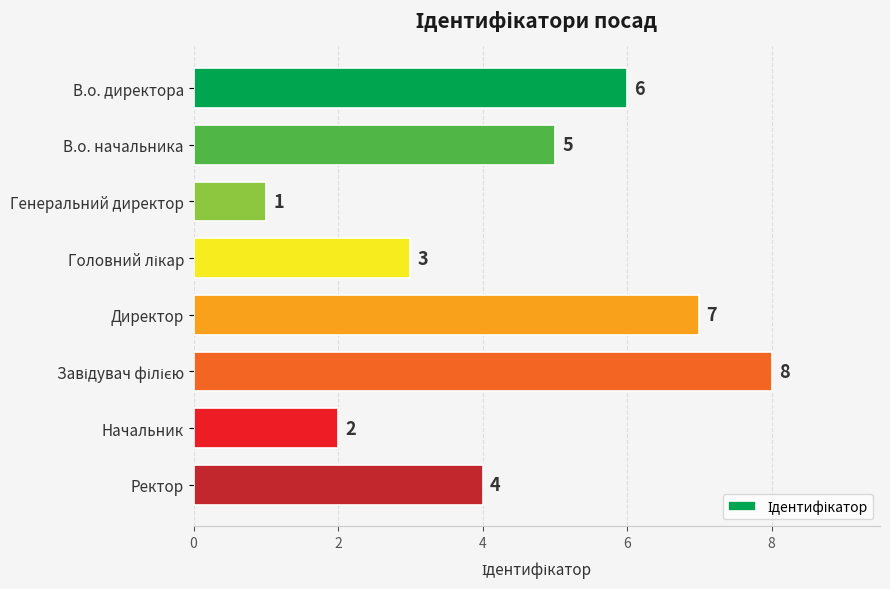

Approximately how many times larger is the value at В.о. начальника compared to Директор?

0.7